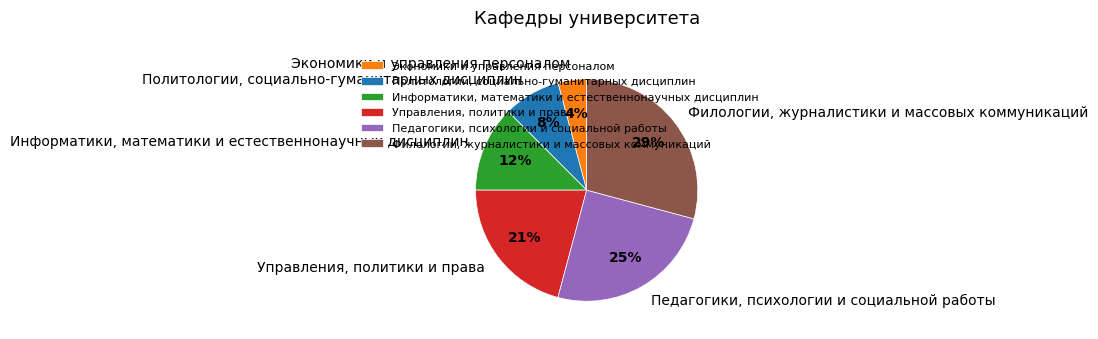

To the nearest percent, what is the difference between the largest and smallest slice percentages?

25%